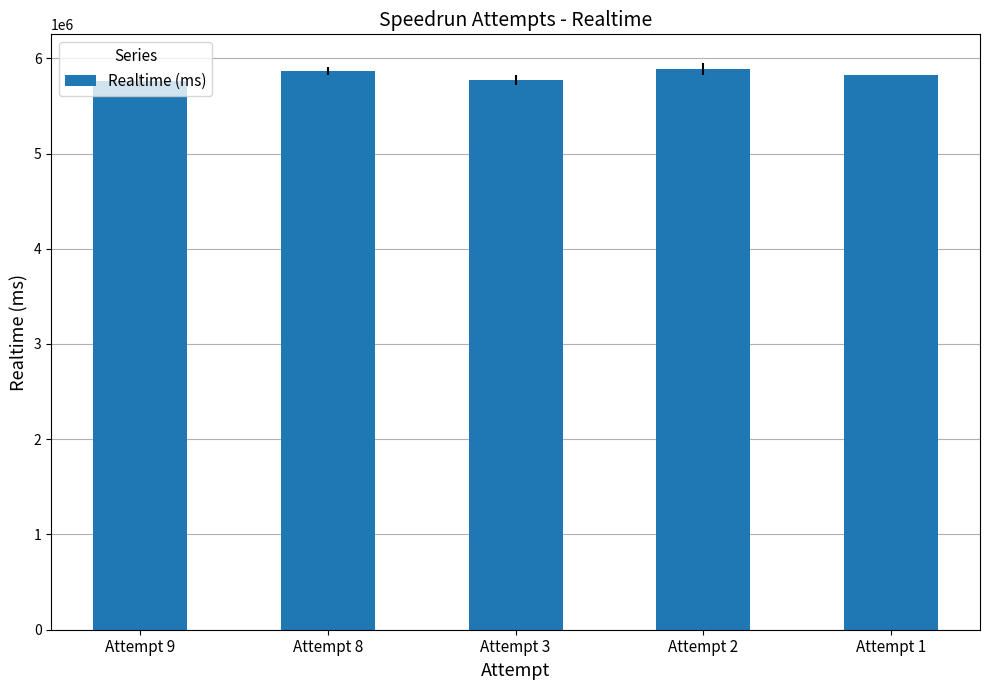

Where does the data first go above 5822236?

Attempt 8